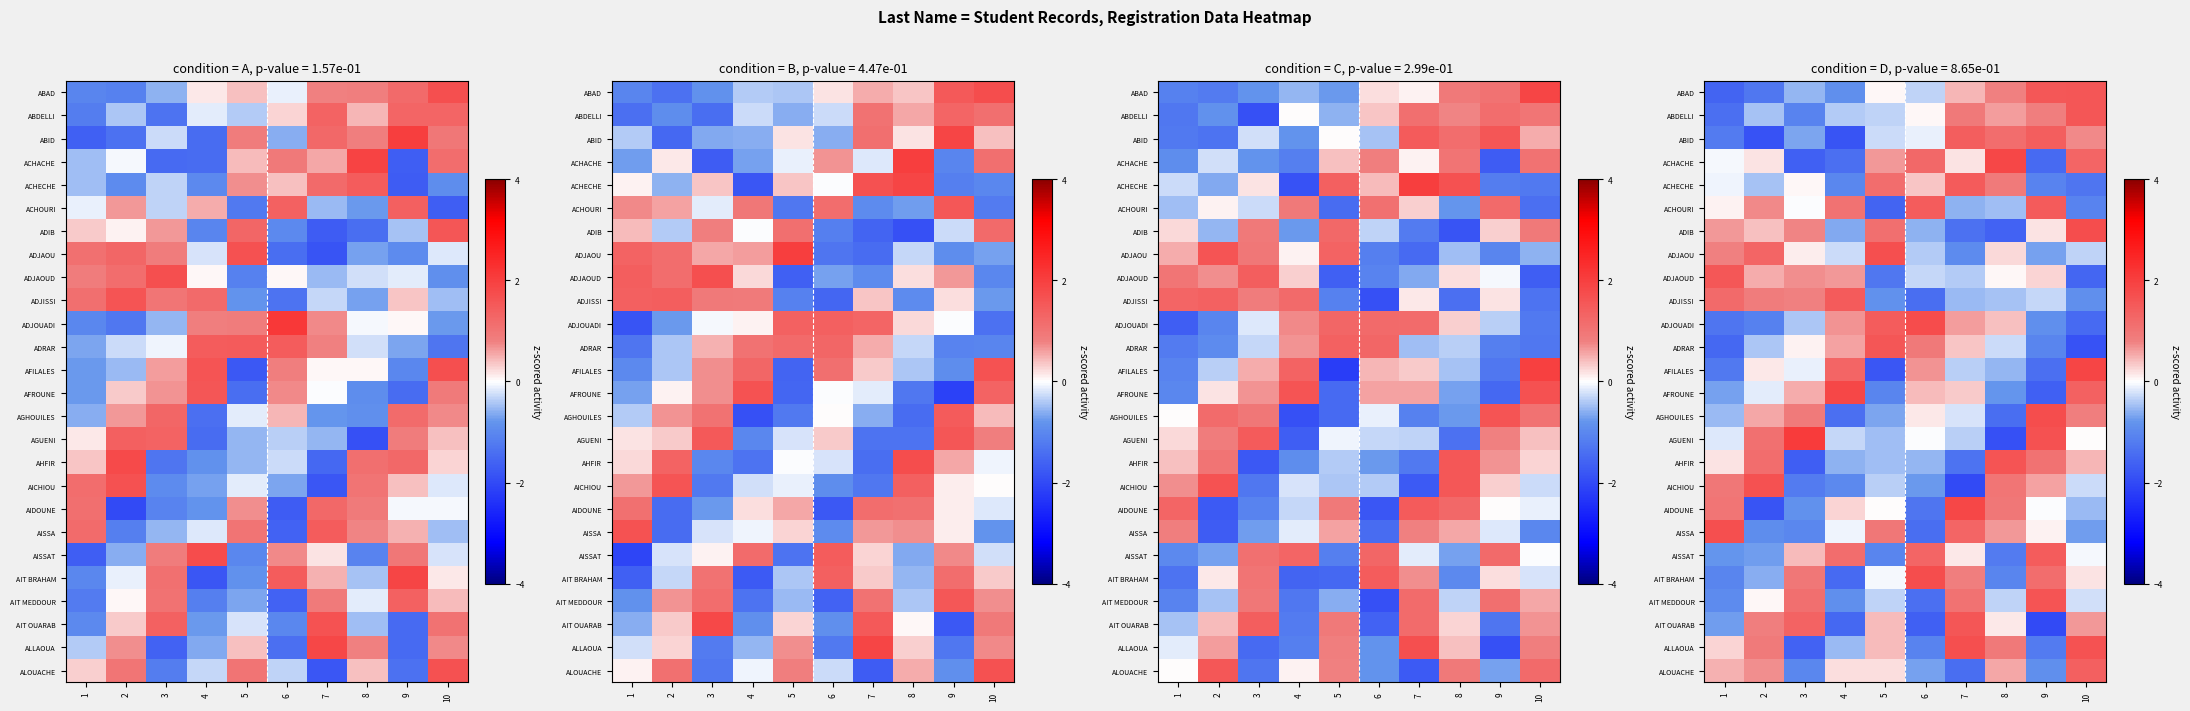

What is the spread (max minus min) of values at 9?

3.7